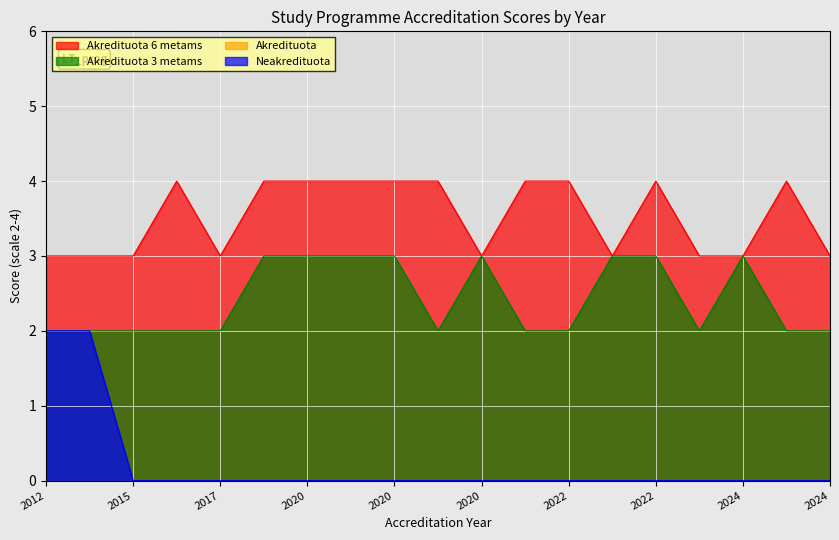

What is the difference between the maximum and second lowest values in the Akredituota 6 metams series?

1